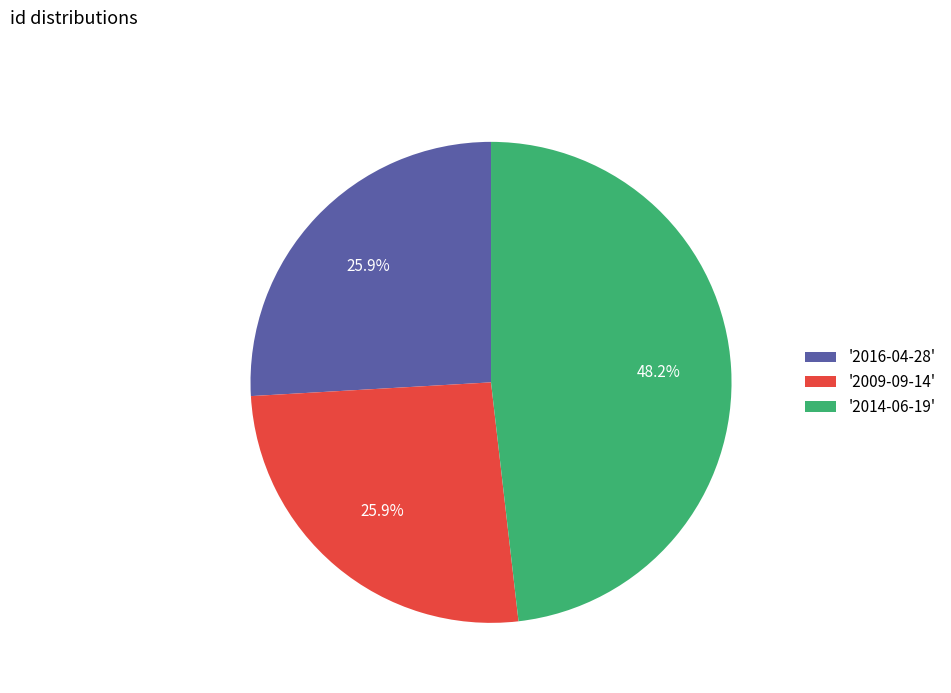

Which has a higher value, '2014-06-19' or '2009-09-14'?

'2014-06-19'